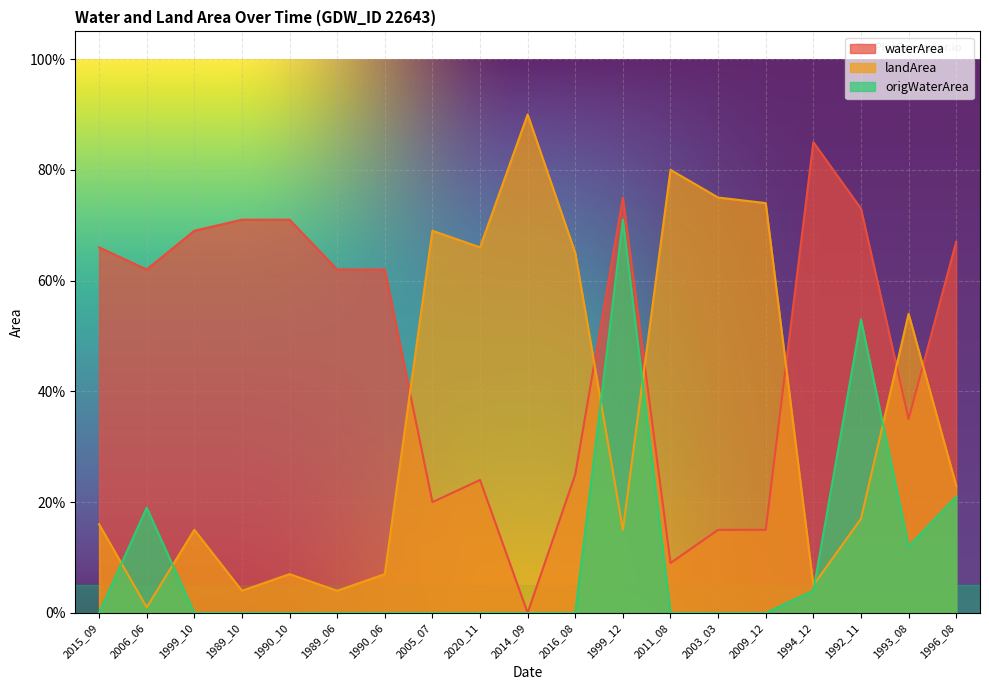

List the labels in order of landArea value, smallest first.

2006_06, 1989_10, 1989_06, 1994_12, 1990_10, 1990_06, 1999_10, 1999_12, 2015_09, 1992_11, 1996_08, 1993_08, 2016_08, 2020_11, 2005_07, 2009_12, 2003_03, 2011_08, 2014_09